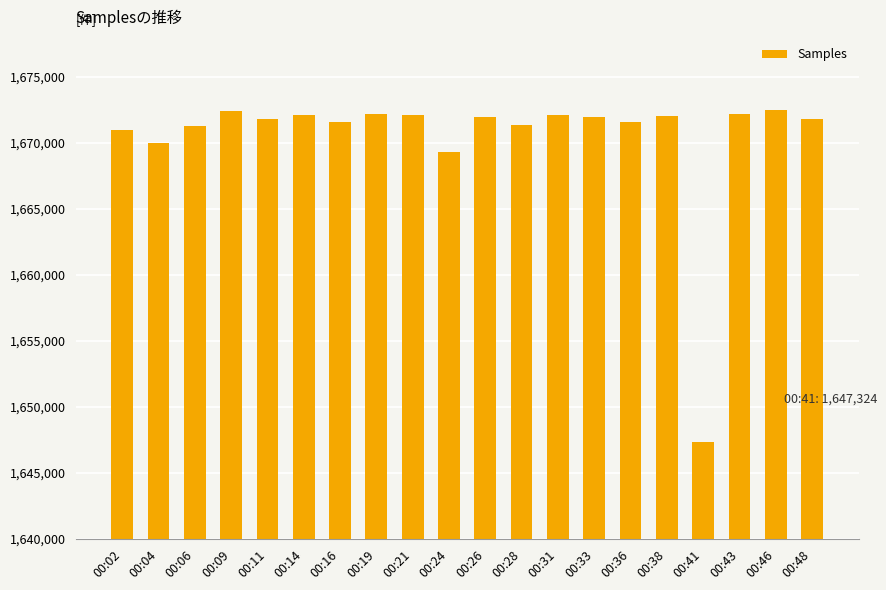

What is the sum of all values?

33408557